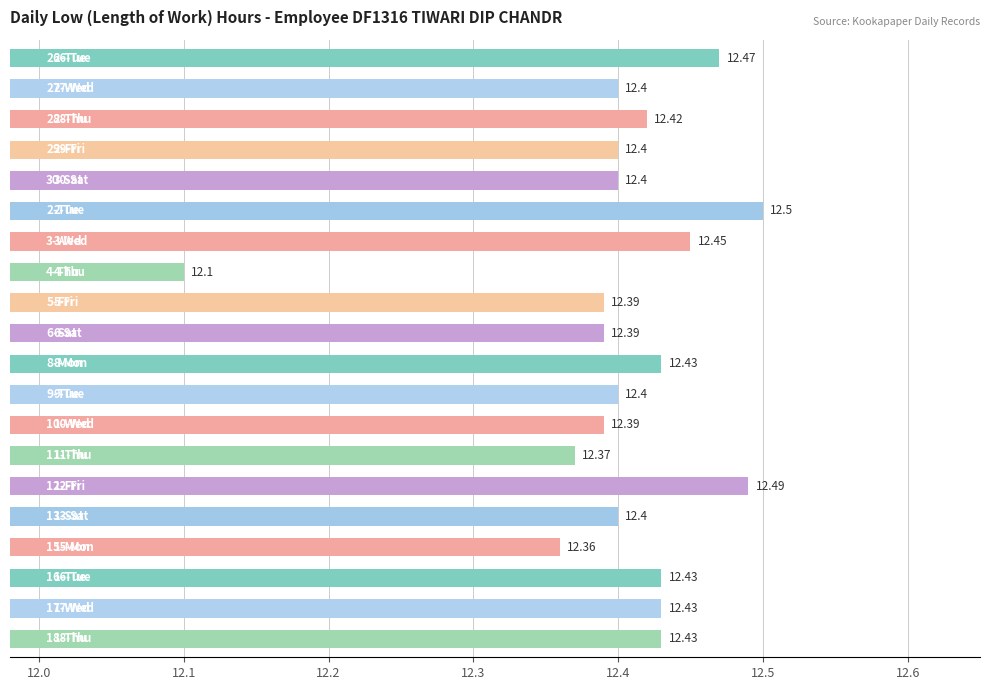

What is the sum of all values?

248.1